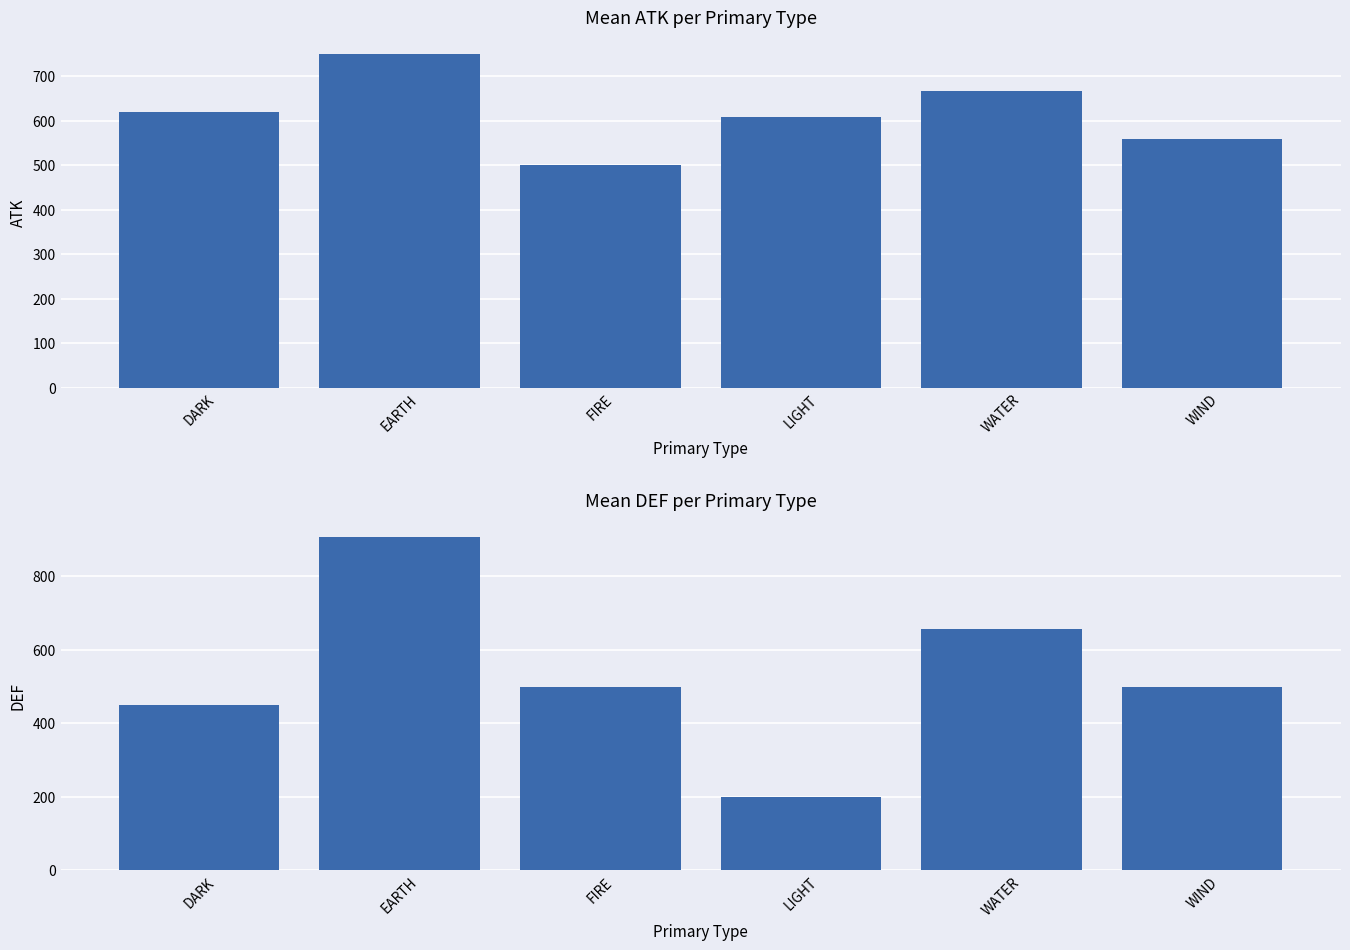

How many bars are there in each group?

2